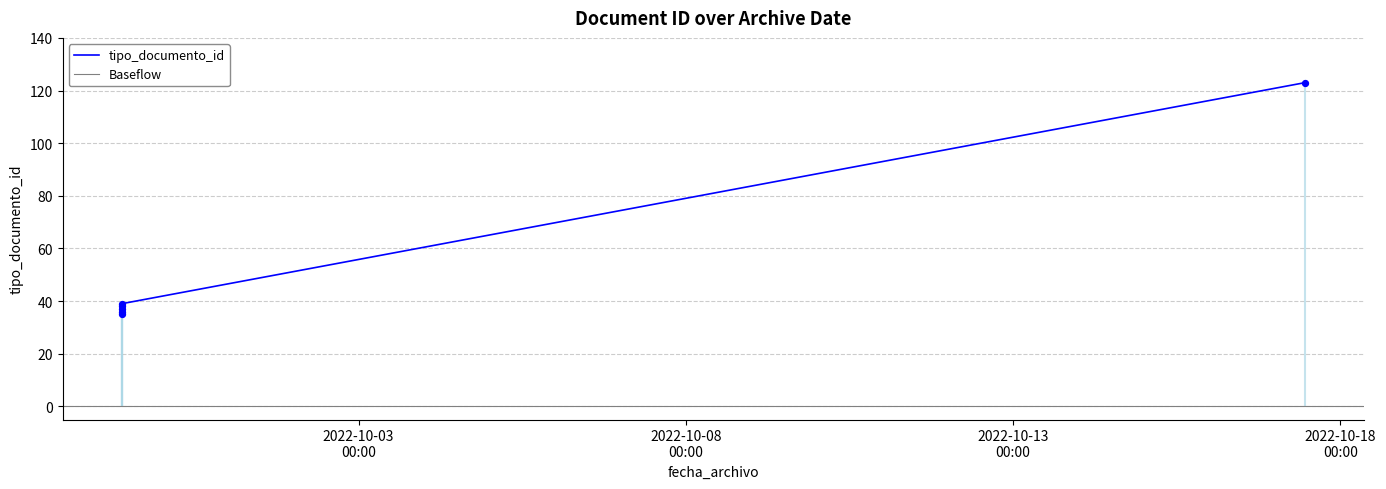

What is the ratio of the value at 2022-09-29 09:08:27 to the value at 2022-09-29 09:08:27?

1.0